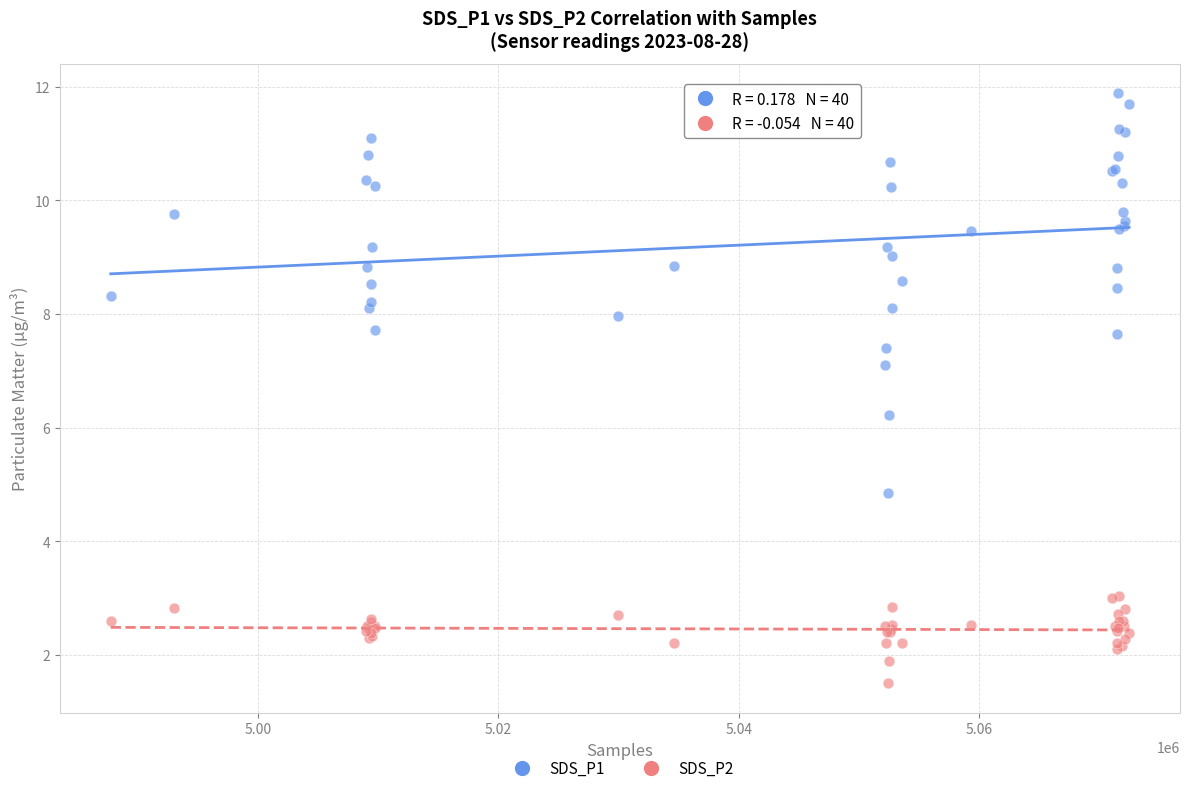

What are all the series names shown in the legend?

SDS_P1, SDS_P2